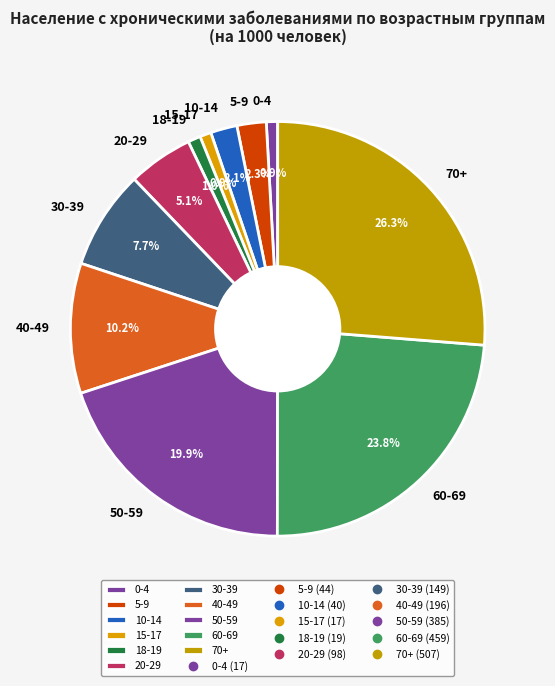

What percentage is the 15-17 slice, to the nearest percent?

1%